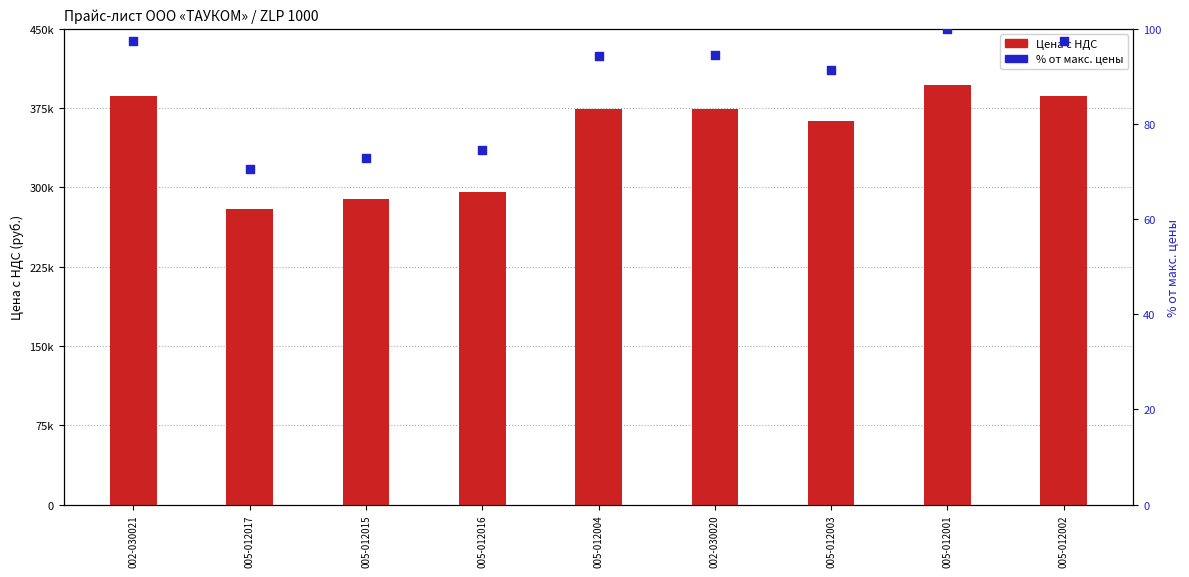

What is the total value across all series at 005-012015?

289072.8